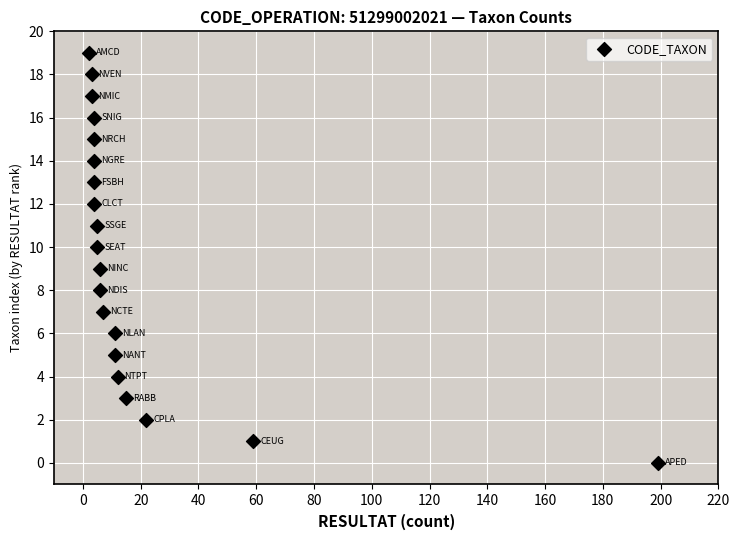

What is the range of X values (max minus min)?

197